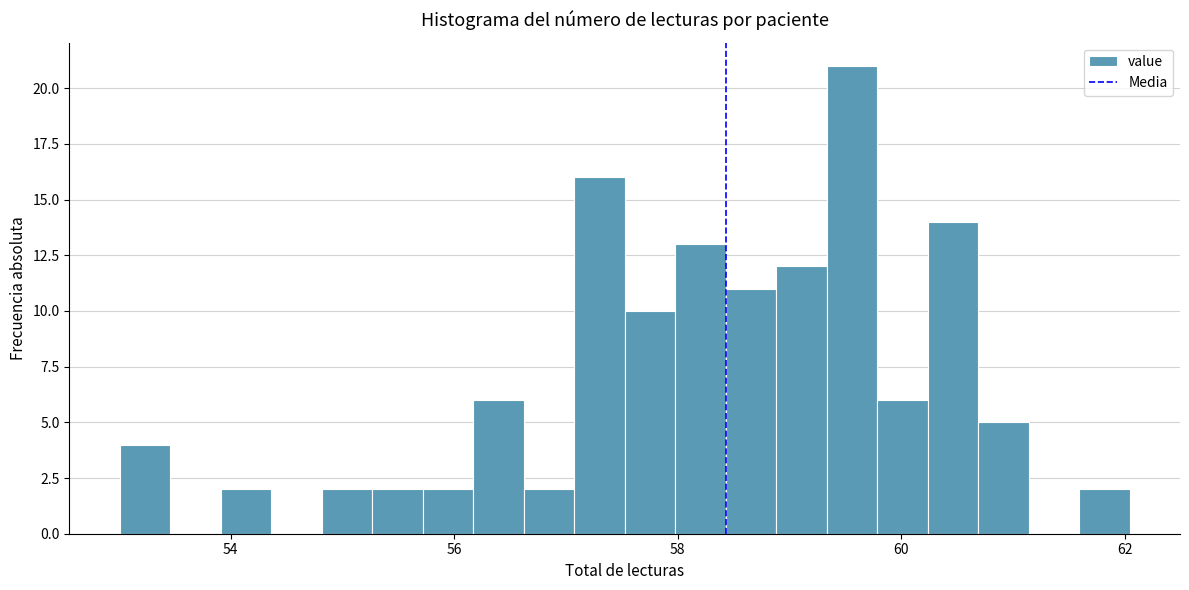

Read against the x-axis, roughly where is the centre of the tallest bar?

59.6